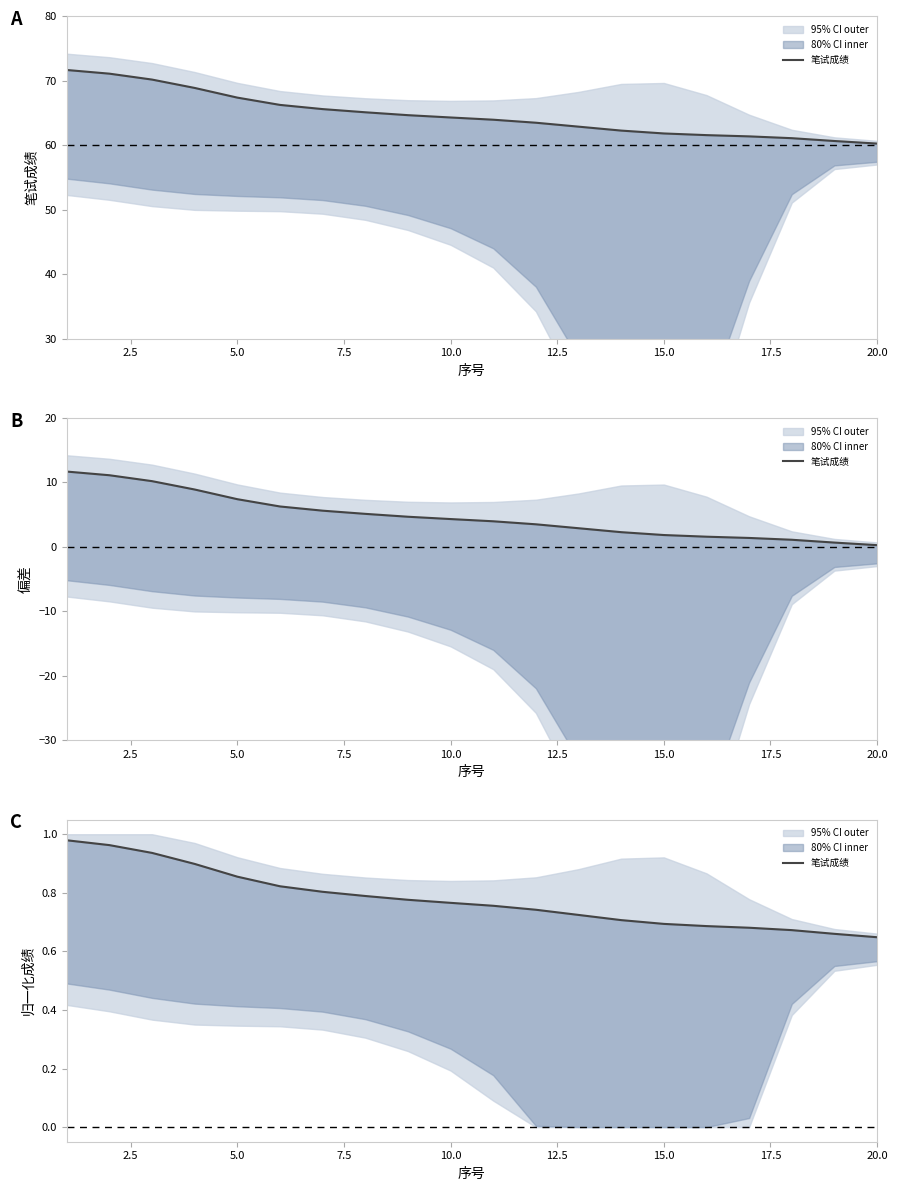

What is the value of the 20th point from the left?

0.6